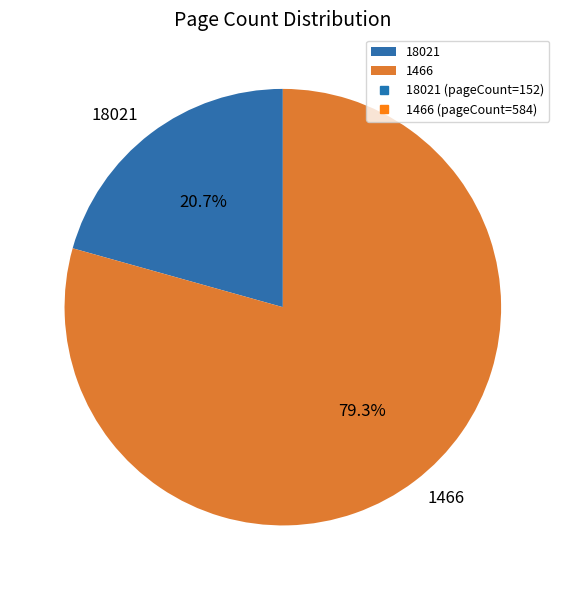

To the nearest percent, what is the combined percentage of 1466 and 18021?

100%